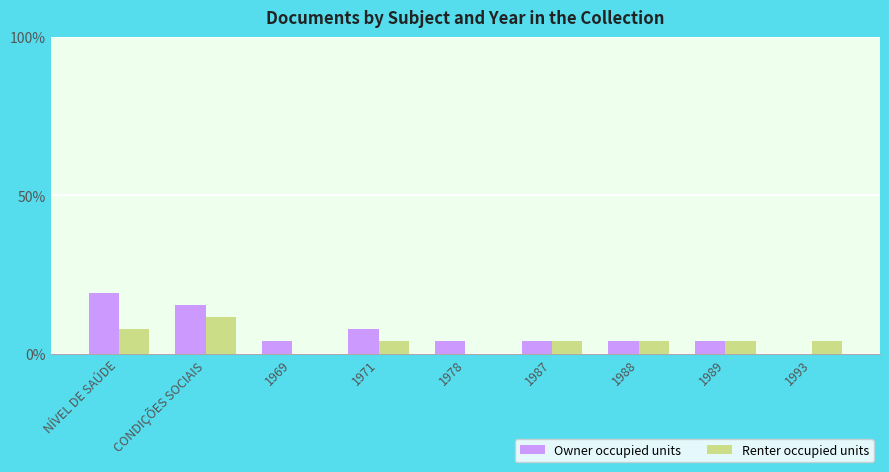

What is the maximum value for Owner occupied units?

19.2